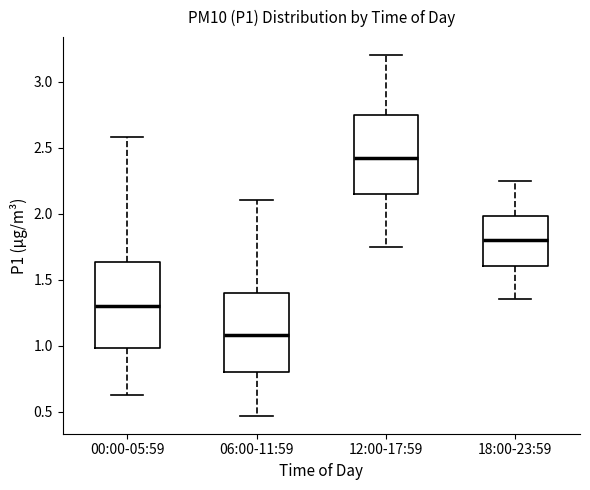

Which box has the highest median line?

12:00-17:59